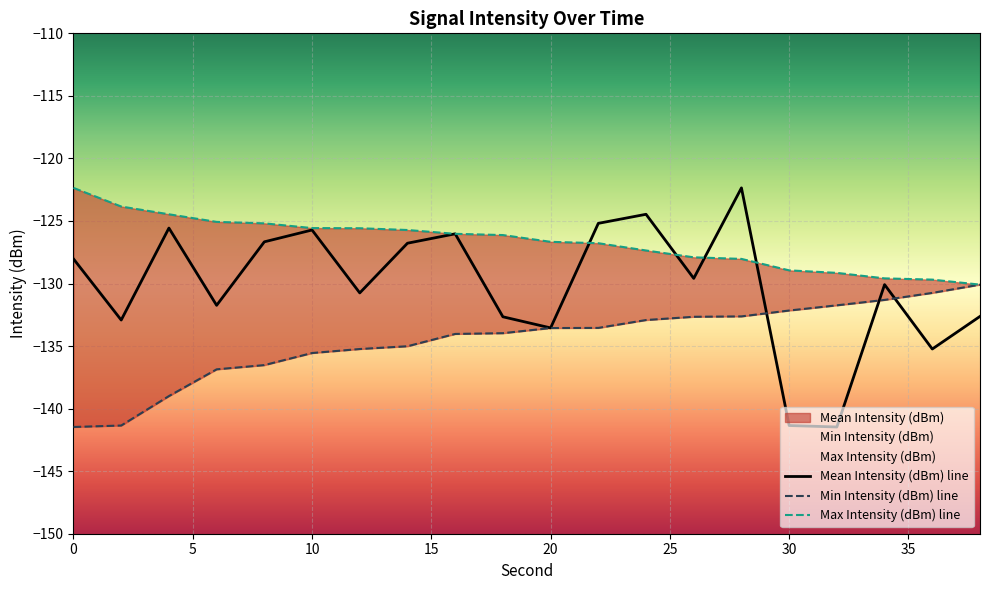

The Mean Intensity (dBm) line series shows -128.0 at 0. True or false?

True